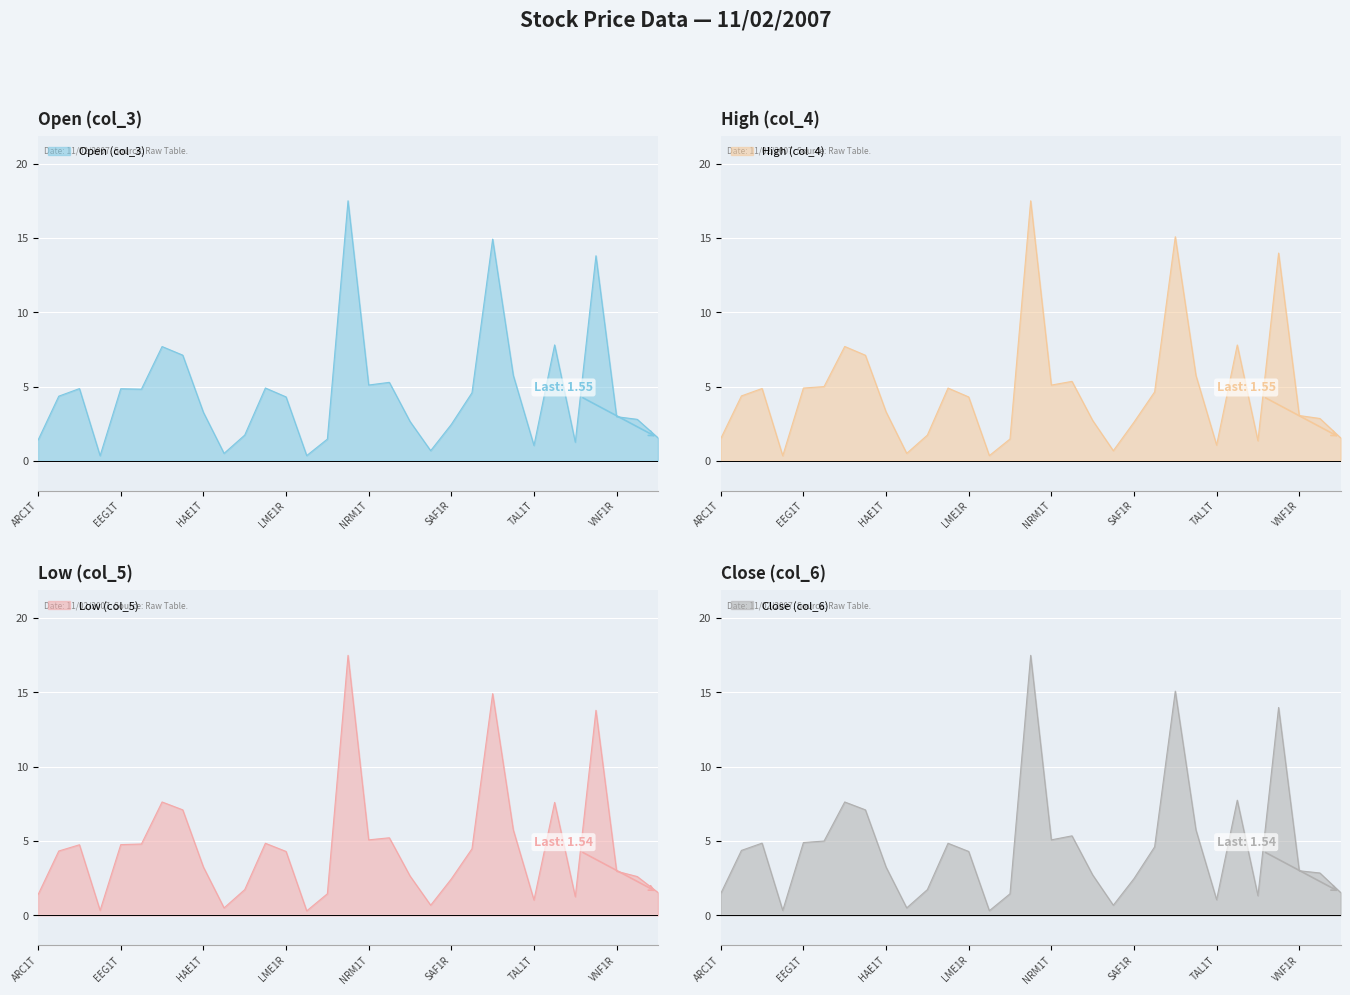

Reading right to left, list all the values displayed in this chart.

Open (col_3): VSS1R=1.6	VSN1T=2.8	VNF1R=3.0	TVEAT=13.8	TPD1T=1.2	TKM1T=7.8	TAL1T=1.0	SMN1T=5.8	SKU1T=14.9	SFGAT=4.6	SAF1R=2.5	RKB1R=0.7	OLF1R=2.6	OEG1T=5.3	NRM1T=5.1	MKO1T=17.5	LSC1R=1.5	LOK1R=0.3	LME1R=4.3	LKB1R=4.9	KLV1T=1.7	KA11R=0.5	HAE1T=3.3	GRD1R=7.1	ETLAT=7.7	EEH1T=4.8	EEG1T=4.8	DPK1R=0.3	BLT1T=4.9	BAL1R=4.3	ARC1T=1.4
Low (col_5): VSS1R=1.5	VSN1T=2.6	VNF1R=3.0	TVEAT=13.8	TPD1T=1.2	TKM1T=7.6	TAL1T=1.0	SMN1T=5.8	SKU1T=14.9	SFGAT=4.5	SAF1R=2.5	RKB1R=0.7	OLF1R=2.6	OEG1T=5.2	NRM1T=5.1	MKO1T=17.5	LSC1R=1.4	LOK1R=0.3	LME1R=4.3	LKB1R=4.8	KLV1T=1.7	KA11R=0.5	HAE1T=3.2	GRD1R=7.1	ETLAT=7.6	EEH1T=4.8	EEG1T=4.8	DPK1R=0.3	BLT1T=4.8	BAL1R=4.3	ARC1T=1.4
Close (col_6): VSS1R=1.5	VSN1T=2.9	VNF1R=3.0	TVEAT=14.0	TPD1T=1.3	TKM1T=7.8	TAL1T=1.1	SMN1T=5.8	SKU1T=15.1	SFGAT=4.6	SAF1R=2.5	RKB1R=0.7	OLF1R=2.7	OEG1T=5.3	NRM1T=5.1	MKO1T=17.5	LSC1R=1.4	LOK1R=0.3	LME1R=4.3	LKB1R=4.8	KLV1T=1.7	KA11R=0.5	HAE1T=3.2	GRD1R=7.1	ETLAT=7.6	EEH1T=5.0	EEG1T=4.9	DPK1R=0.3	BLT1T=4.9	BAL1R=4.4	ARC1T=1.5
High (col_4): VSS1R=1.6	VSN1T=2.9	VNF1R=3.0	TVEAT=14.0	TPD1T=1.4	TKM1T=7.8	TAL1T=1.1	SMN1T=5.8	SKU1T=15.1	SFGAT=4.6	SAF1R=2.6	RKB1R=0.7	OLF1R=2.7	OEG1T=5.3	NRM1T=5.1	MKO1T=17.5	LSC1R=1.5	LOK1R=0.3	LME1R=4.3	LKB1R=4.9	KLV1T=1.7	KA11R=0.5	HAE1T=3.3	GRD1R=7.1	ETLAT=7.7	EEH1T=5.0	EEG1T=4.9	DPK1R=0.3	BLT1T=4.9	BAL1R=4.4	ARC1T=1.5